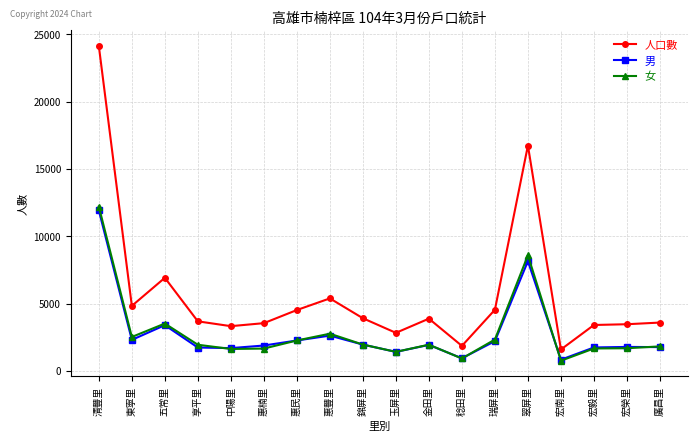

What is the approximate value of 男 at 宏榮里, to the nearest 100?

1800